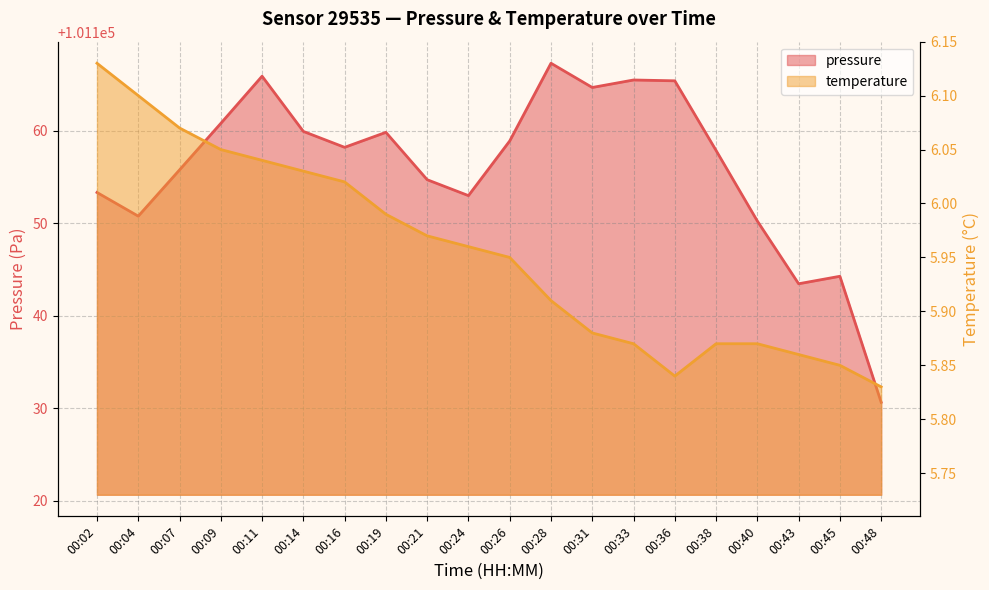

At 00:21, list the series in order from smallest to largest.

temperature, pressure